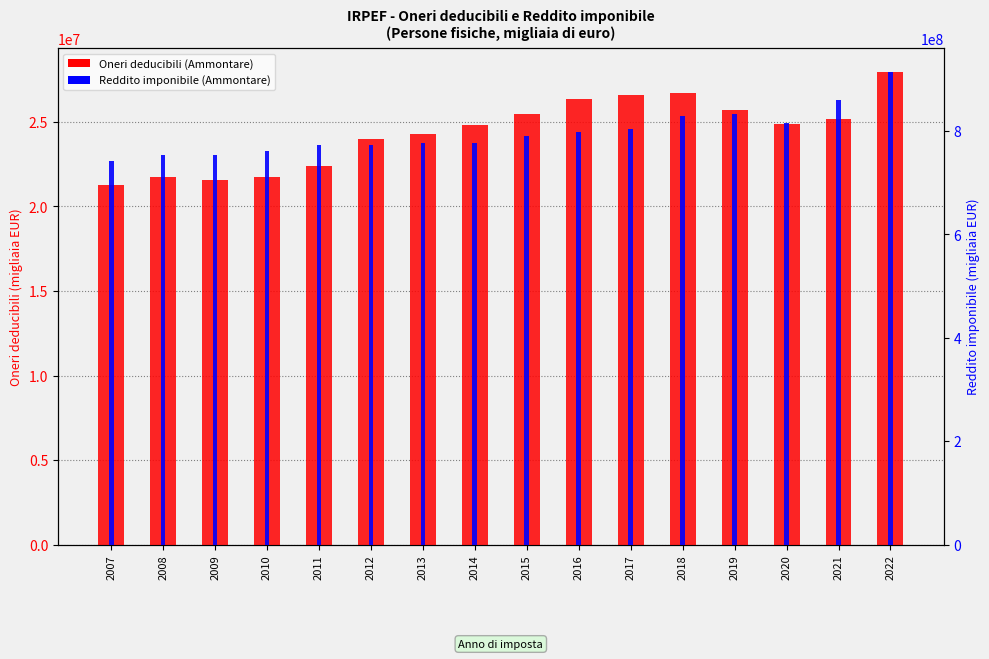

Reading left to right, extract all data points from this chart.

Oneri deducibili (Ammontare, migliaia EUR): 2007=21271380.2	2008=21721425.2	2009=21548037.5	2010=21745684.7	2011=22400416.0	2012=23962225.1	2013=24258305.0	2014=24795601.0	2015=25466367.0	2016=26325682.0	2017=26586746.0	2018=26723632.0	2019=25691705.0	2020=24874409.0	2021=25153745.0	2022=27948003.0
Reddito imponibile (Ammontare, migliaia EUR): 2007=741433401.8	2008=753556568.6	2009=753943615.6	2010=762184576.9	2011=772219281.0	2012=773562156.2	2013=777118247.0	2014=777511772.0	2015=790141816.0	2016=797504979.0	2017=803597294.0	2018=829463901.0	2019=833645714.0	2020=815214669.0	2021=860860377.0	2022=914153290.0